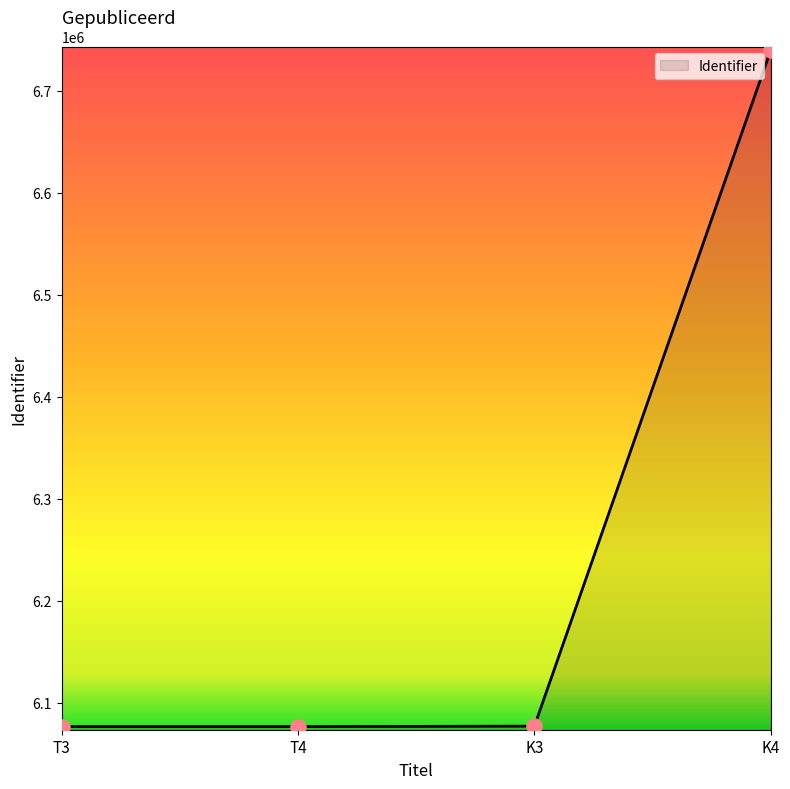

What is the change in value from K3 to K4?

+662999